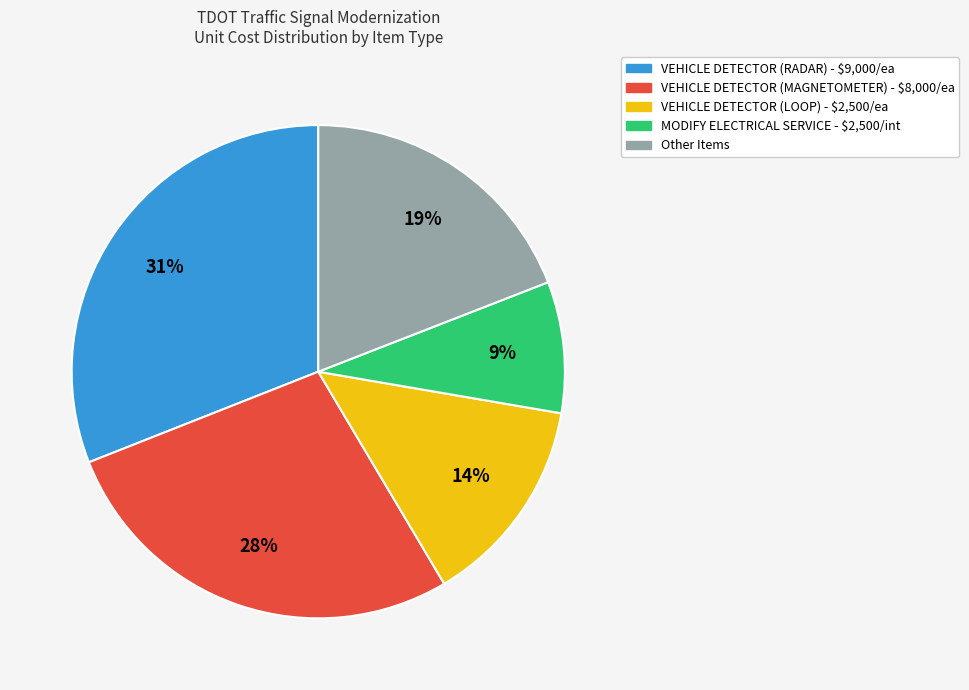

Is there a majority slice in this chart?

No